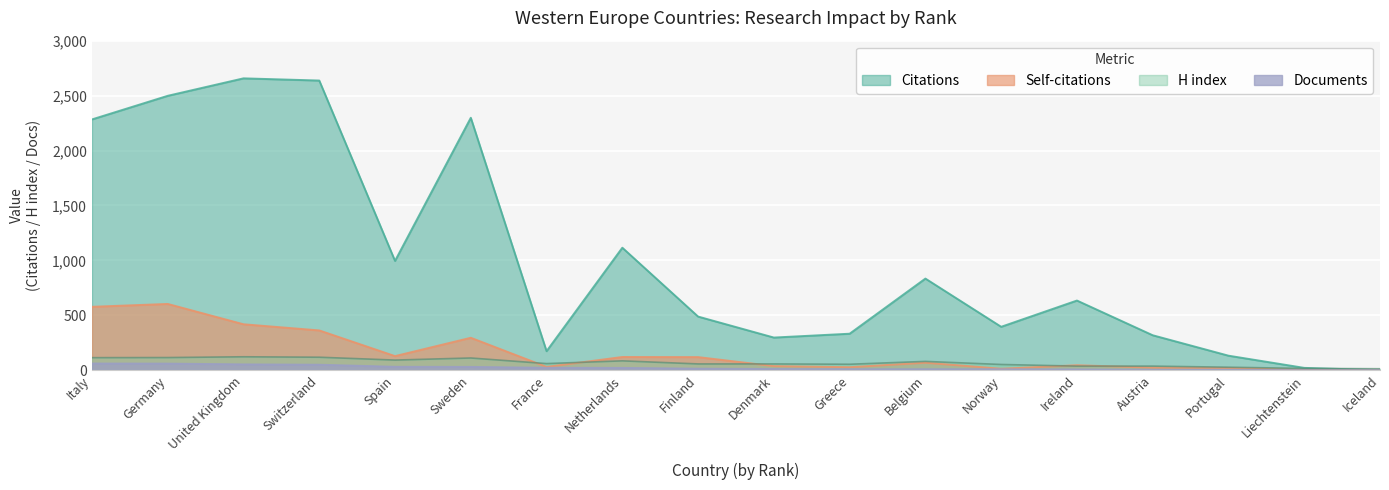

How many interior local peaks does the Self-citations series have?

5